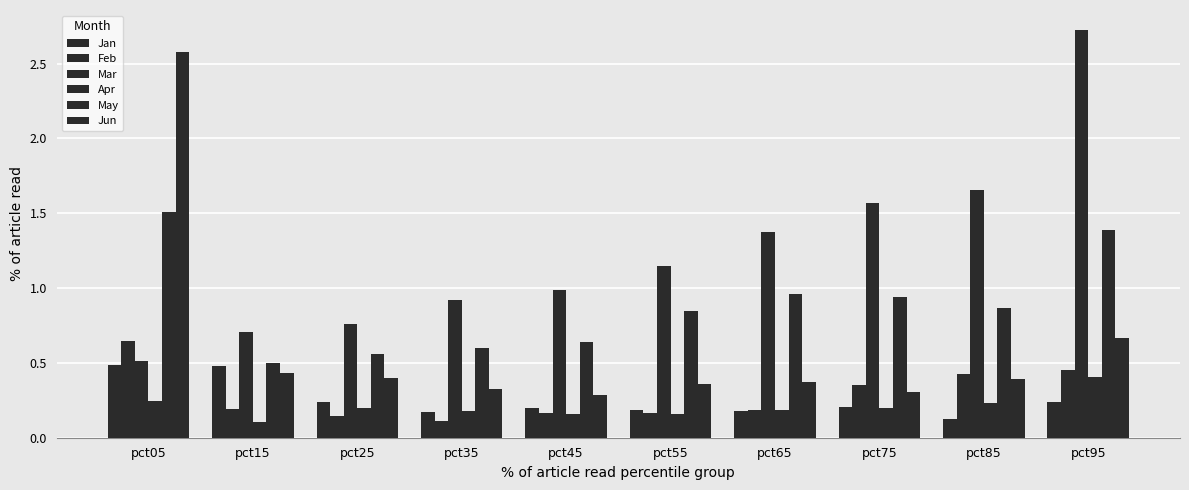

Reading left to right, extract all data points from this chart.

Jan: pct05=0.5	pct15=0.5	pct25=0.2	pct35=0.2	pct45=0.2	pct55=0.2	pct65=0.2	pct75=0.2	pct85=0.1	pct95=0.2
Feb: pct05=0.6	pct15=0.2	pct25=0.1	pct35=0.1	pct45=0.2	pct55=0.2	pct65=0.2	pct75=0.4	pct85=0.4	pct95=0.5
Mar: pct05=0.5	pct15=0.7	pct25=0.8	pct35=0.9	pct45=1.0	pct55=1.1	pct65=1.4	pct75=1.6	pct85=1.7	pct95=2.7
Apr: pct05=0.2	pct15=0.1	pct25=0.2	pct35=0.2	pct45=0.2	pct55=0.2	pct65=0.2	pct75=0.2	pct85=0.2	pct95=0.4
May: pct05=1.5	pct15=0.5	pct25=0.6	pct35=0.6	pct45=0.6	pct55=0.8	pct65=1.0	pct75=0.9	pct85=0.9	pct95=1.4
Jun: pct05=2.6	pct15=0.4	pct25=0.4	pct35=0.3	pct45=0.3	pct55=0.4	pct65=0.4	pct75=0.3	pct85=0.4	pct95=0.7